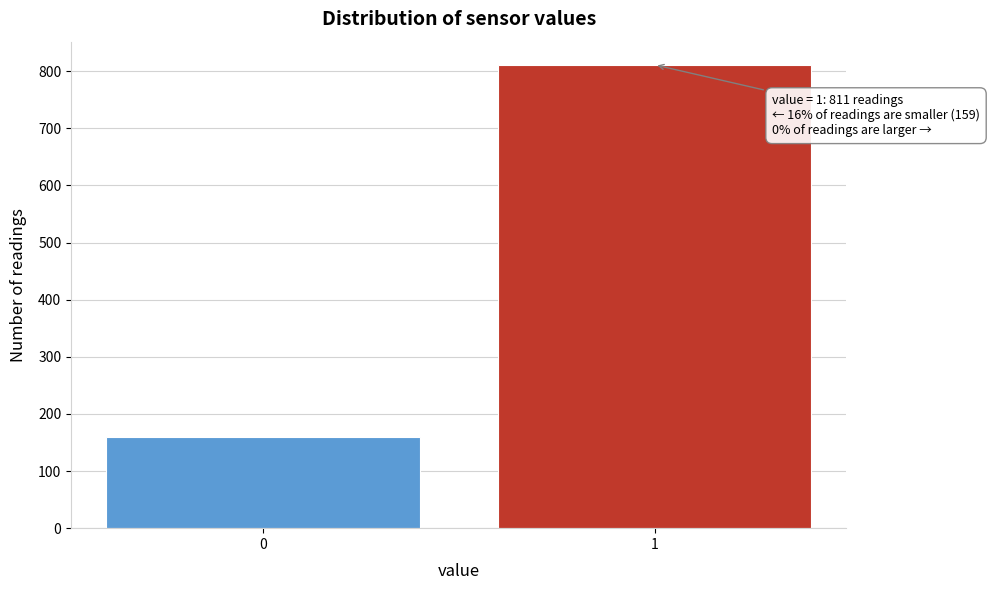

Reading left to right, extract all data points from this chart.

0=159	1=811